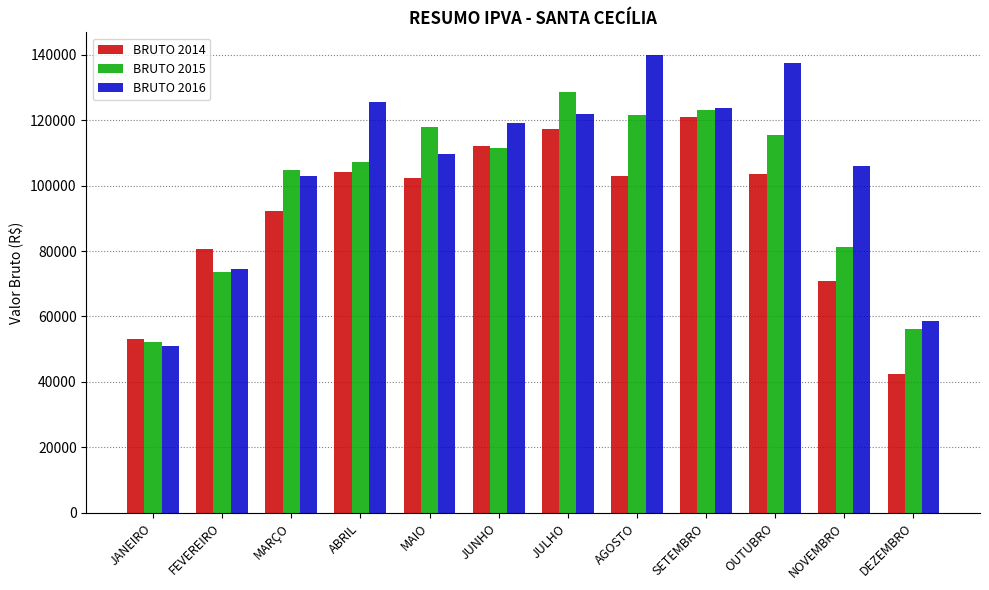

What is the value of the BRUTO 2014 bar at the 5th from the left?

102369.3